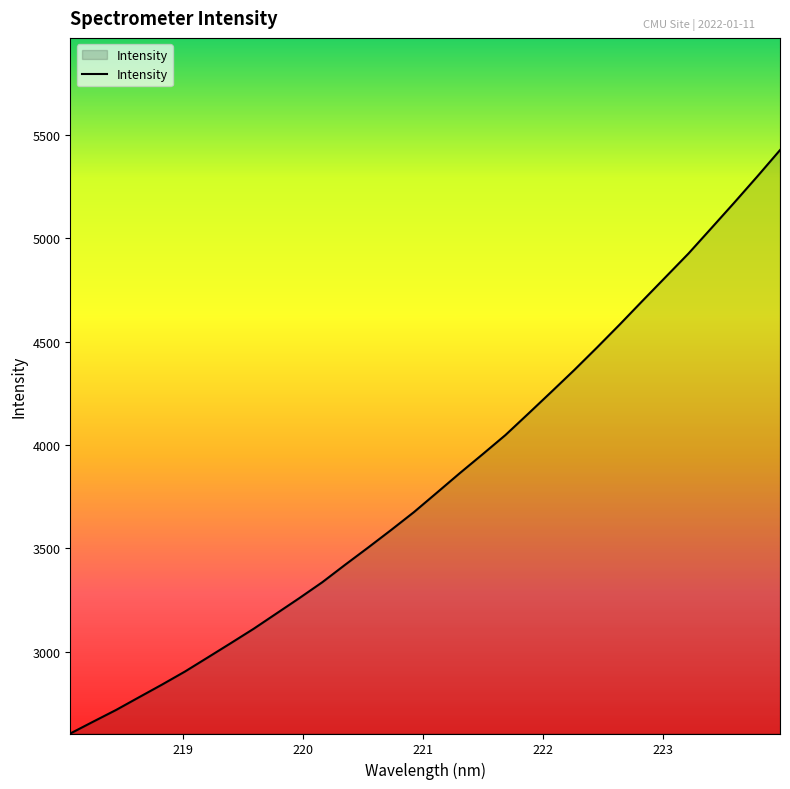

What is the difference between the maximum and minimum values?

2821.6